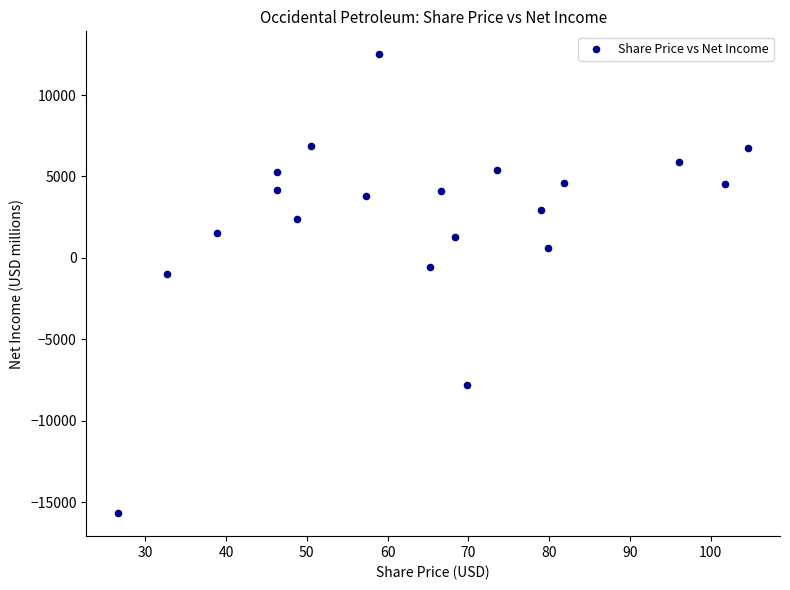

What Y value in the scatter plot is closest to -1585?

-985